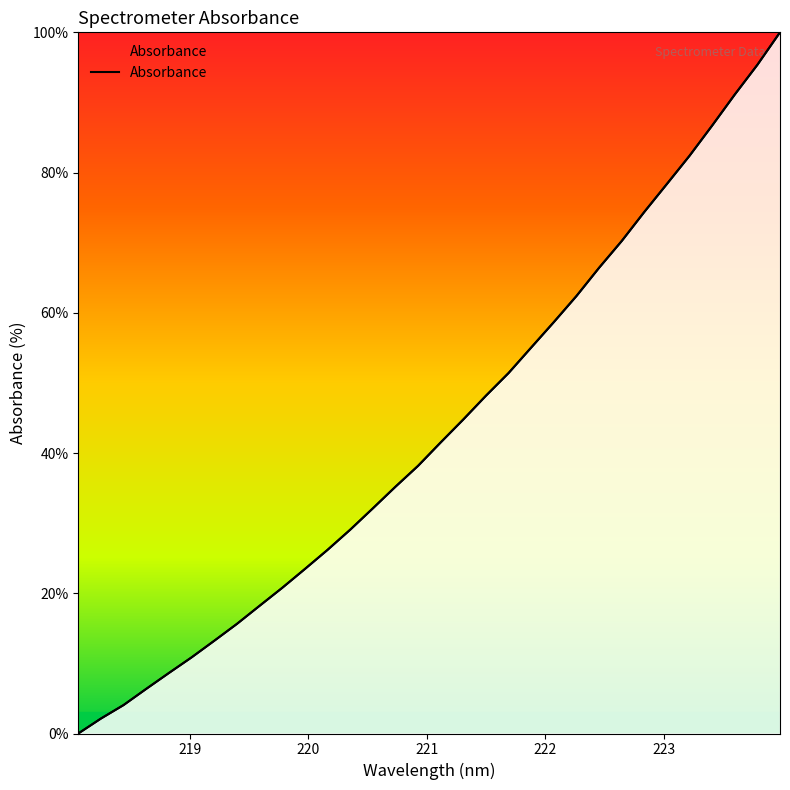

Reading left to right, extract all data points from this chart.

218.0596=0.0	218.2508=2.1	218.442=4.1	218.6332=6.4	218.8244=8.6	219.0156=10.9	219.2067=13.2	219.3979=15.6	219.589=18.2	219.7801=20.8	219.9712=23.5	220.1623=26.2	220.3533=29.1	220.5444=32.1	220.7354=35.2	220.9264=38.2	221.1174=41.5	221.3083=44.8	221.4993=48.2	221.6902=51.4	221.8812=55.0	222.0721=58.7	222.263=62.4	222.4538=66.4	222.6447=70.2	222.8355=74.4	223.0264=78.4	223.2172=82.4	223.408=86.7	223.5987=91.1	223.7895=95.4	223.9802=100.0